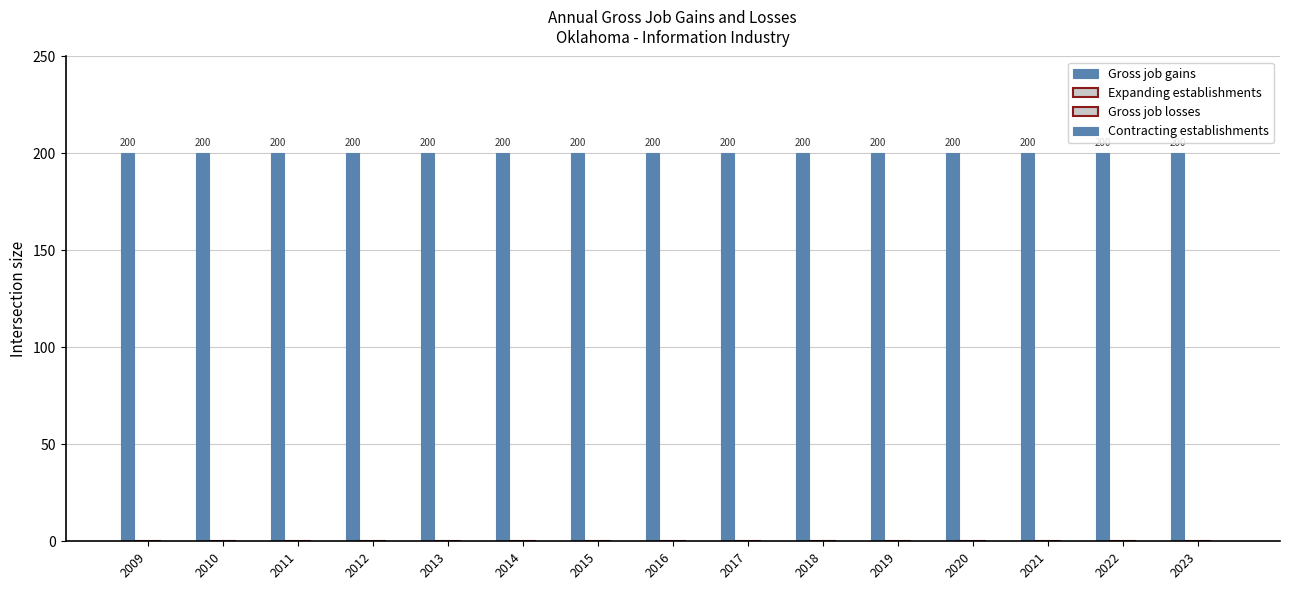

How many distinct data groups are displayed?

4